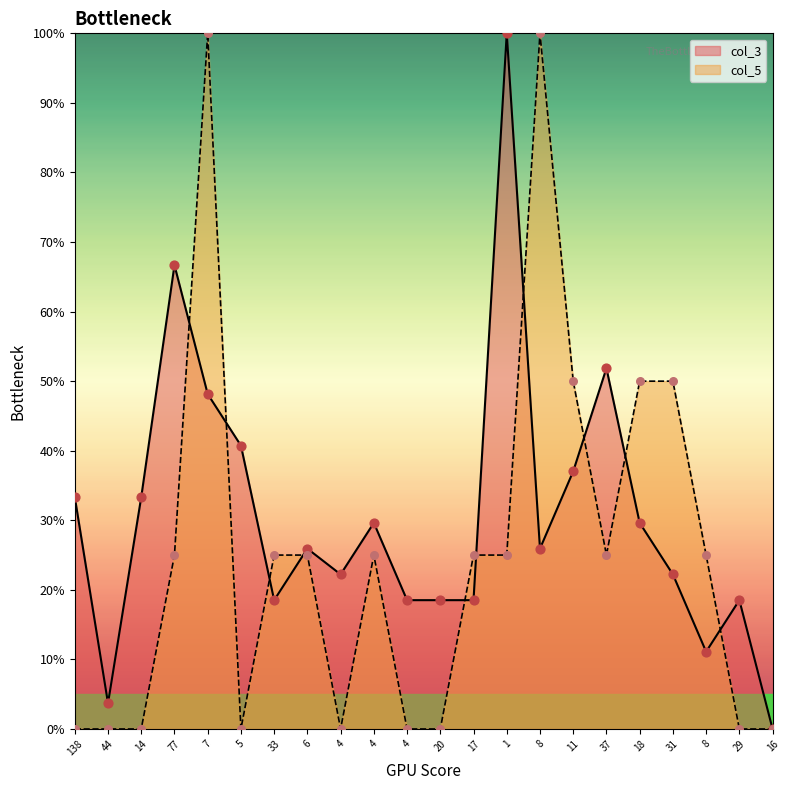

Which series reaches the maximum Y coordinate?

col_3